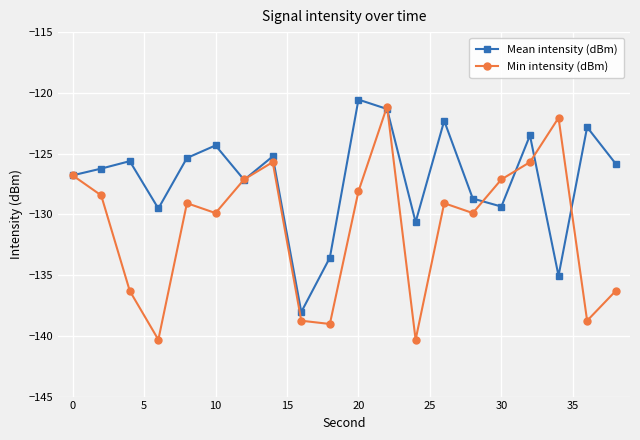

How many interior local valleys does the Mean intensity (dBm) series have?

6